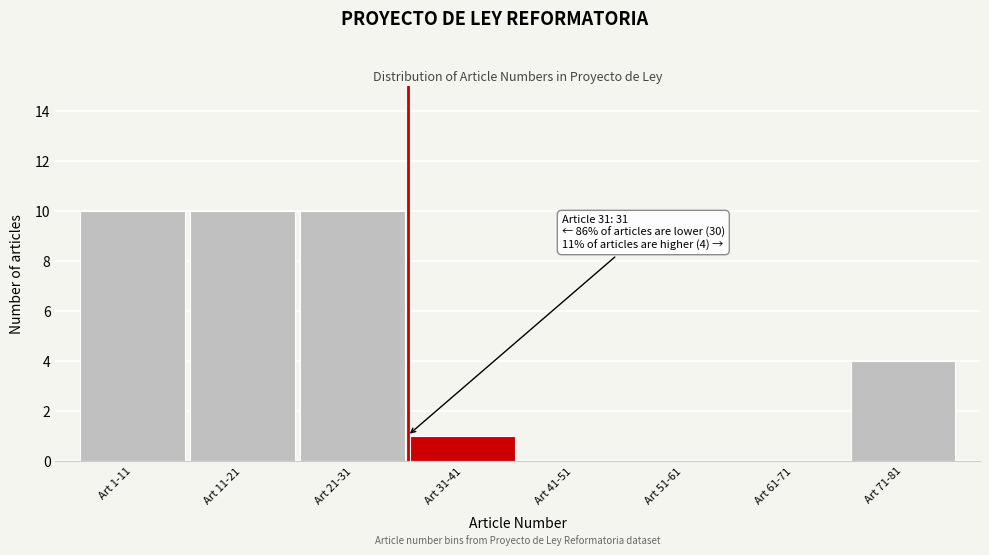

Reading left to right, transcribe all the data shown in this chart.

Art 1-11=10	Art 11-21=10	Art 21-31=10	Art 31-41=1	Art 41-51=0	Art 51-61=0	Art 61-71=0	Art 71-81=4